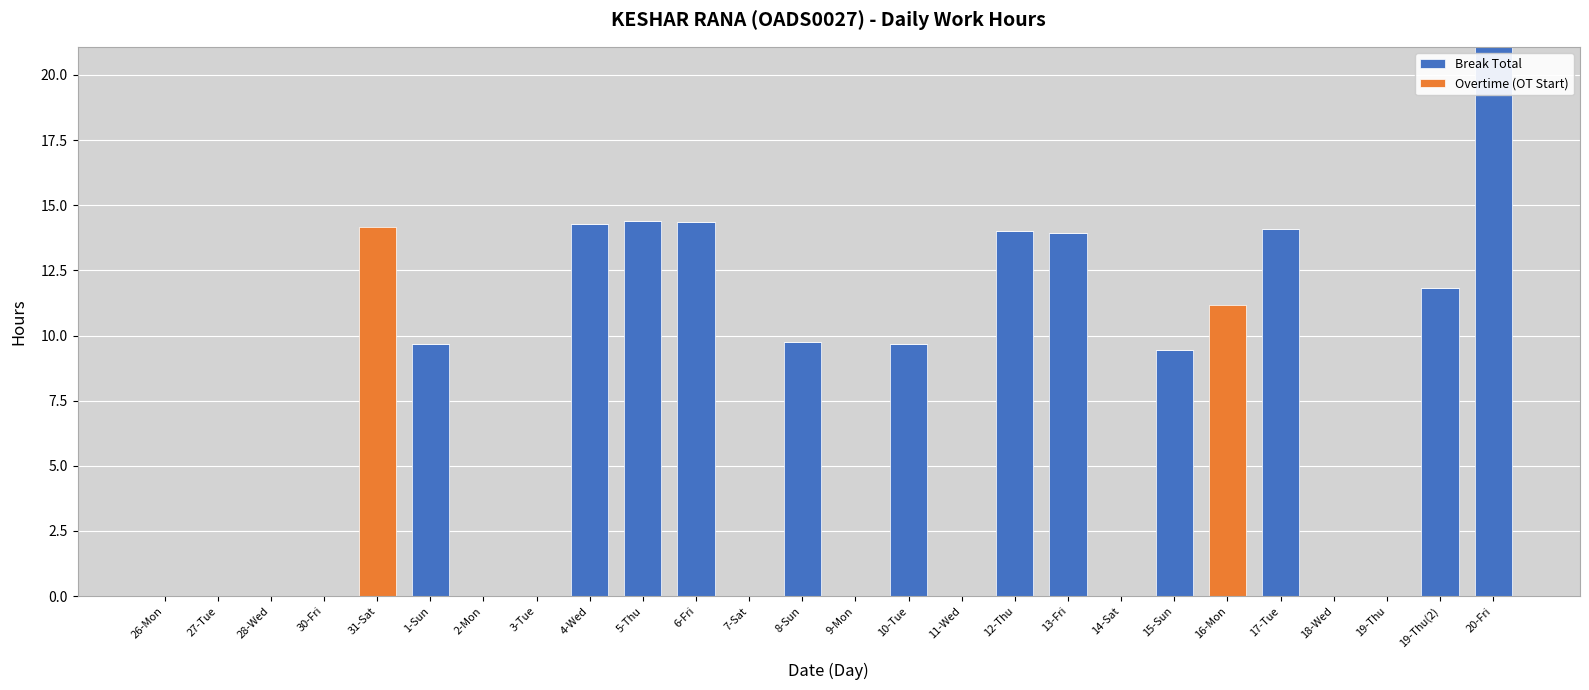

At which category is the sum across all series the highest?

20-Fri